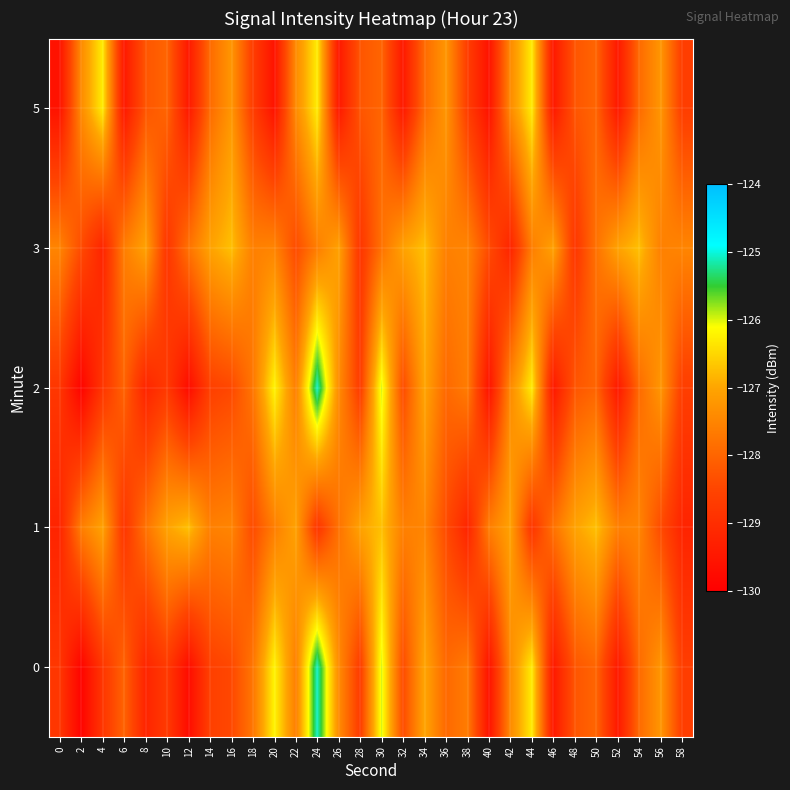

What is the total value across all series at 40?

-644.8